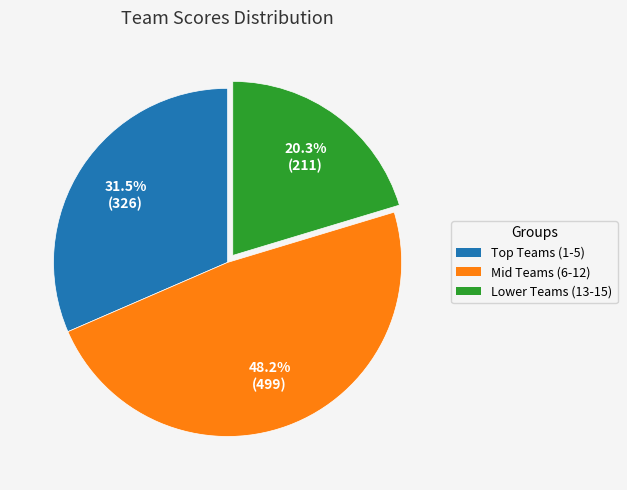

Is there a majority slice in this chart?

No